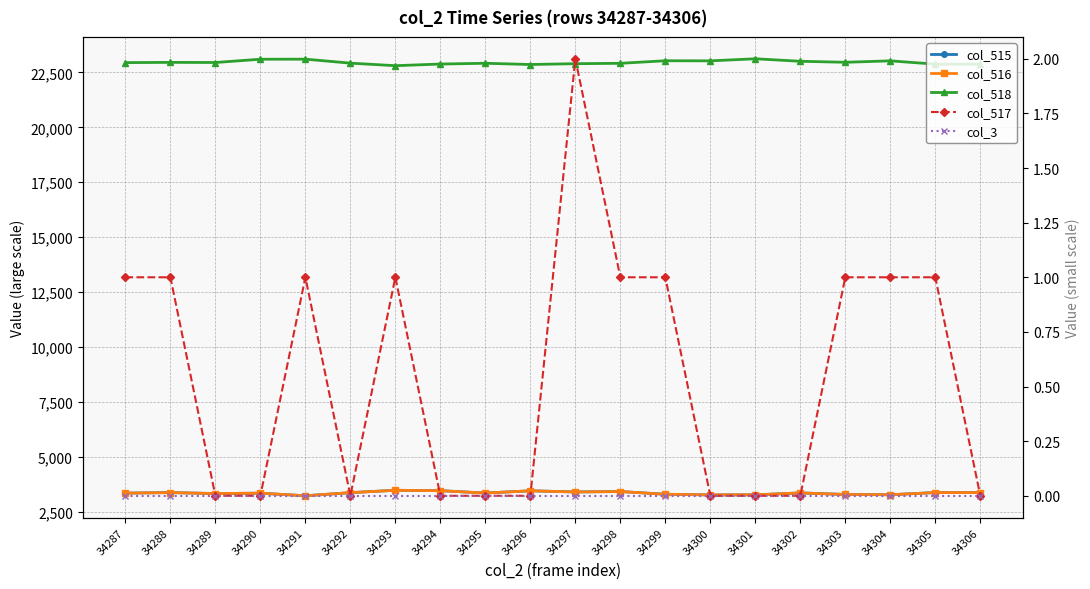

Reading left to right, extract all data points from this chart.

col_515: 34287=3339	34288=3363	34289=3319	34290=3336	34291=3218	34292=3360	34293=3468	34294=3450	34295=3342	34296=3444	34297=3392	34298=3412	34299=3288	34300=3257	34301=3260	34302=3348	34303=3278	34304=3266	34305=3364	34306=3364
col_516: 34287=3338	34288=3362	34289=3319	34290=3336	34291=3217	34292=3360	34293=3467	34294=3450	34295=3342	34296=3444	34297=3390	34298=3411	34299=3287	34300=3257	34301=3260	34302=3348	34303=3277	34304=3265	34305=3363	34306=3364
col_518: 34287=22946	34288=22957	34289=22951	34290=23100	34291=23103	34292=22922	34293=22806	34294=22881	34295=22916	34296=22860	34297=22897	34298=22914	34299=23031	34300=23026	34301=23121	34302=23007	34303=22961	34304=23026	34305=22876	34306=22876
col_517: 34287=1	34288=1	34289=0	34290=0	34291=1	34292=0	34293=1	34294=0	34295=0	34296=0	34297=2	34298=1	34299=1	34300=0	34301=0	34302=0	34303=1	34304=1	34305=1	34306=0
col_3: 34287=0	34288=0	34289=0	34290=0	34291=0	34292=0	34293=0	34294=0	34295=0	34296=0	34297=0	34298=0	34299=0	34300=0	34301=0	34302=0	34303=0	34304=0	34305=0	34306=0